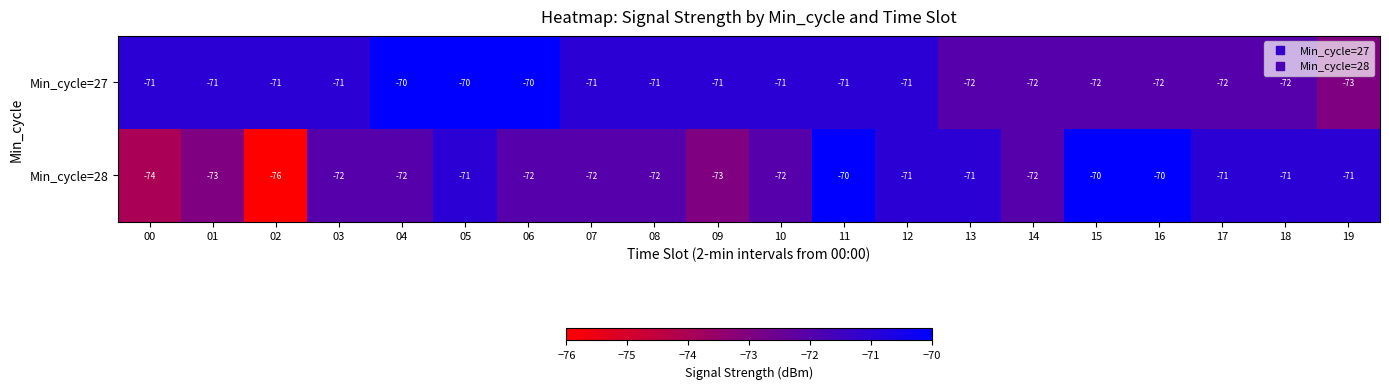

What is the minimum value shown in the chart?

-76